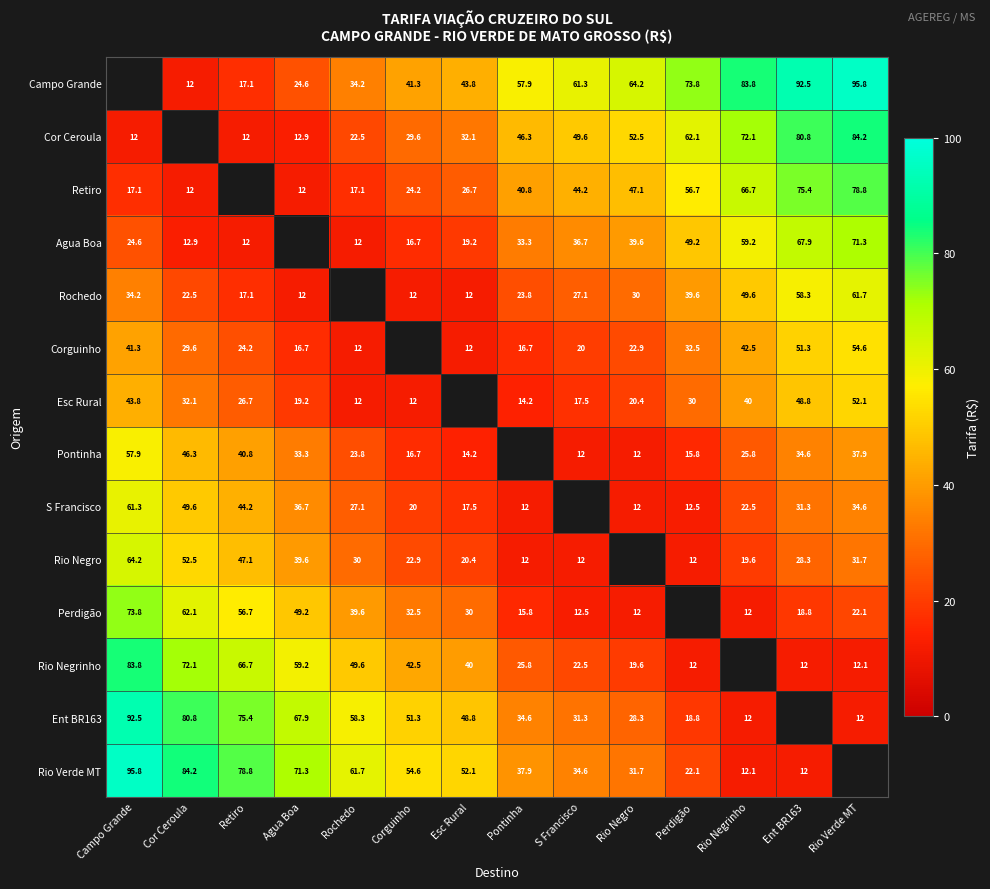

At which category does the chart reach its peak across all series?

Rio Verde MT